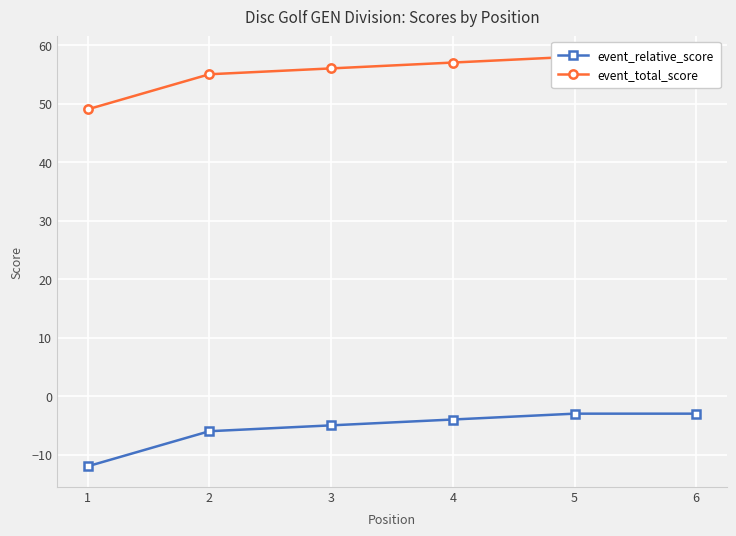

What is the maximum value for event_relative_score?

-3